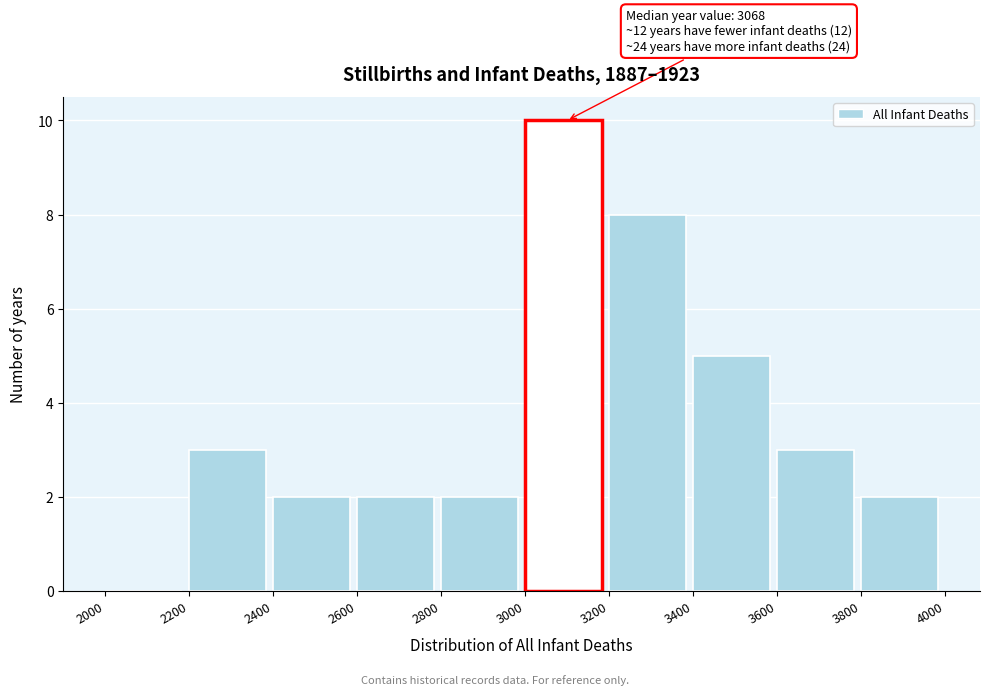

Which range on the x-axis has the tallest bar?

3000 to 3200